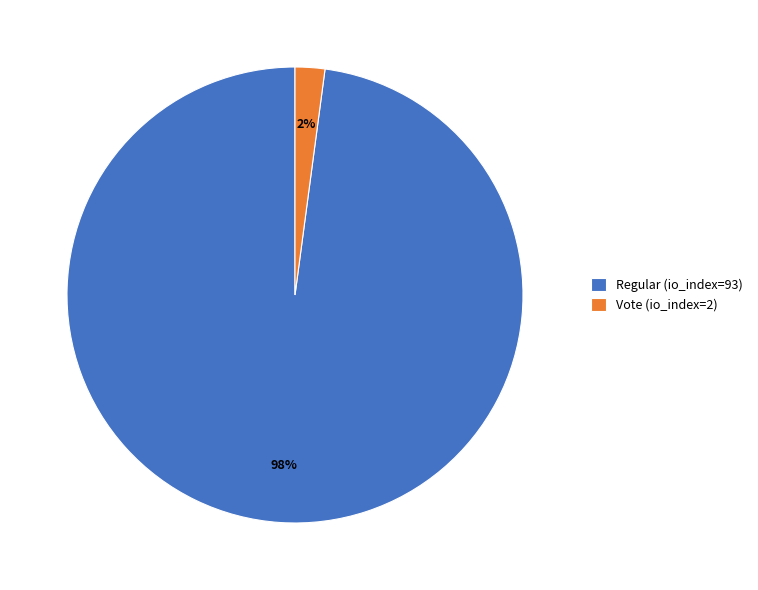

How many slices are in this pie chart?

2